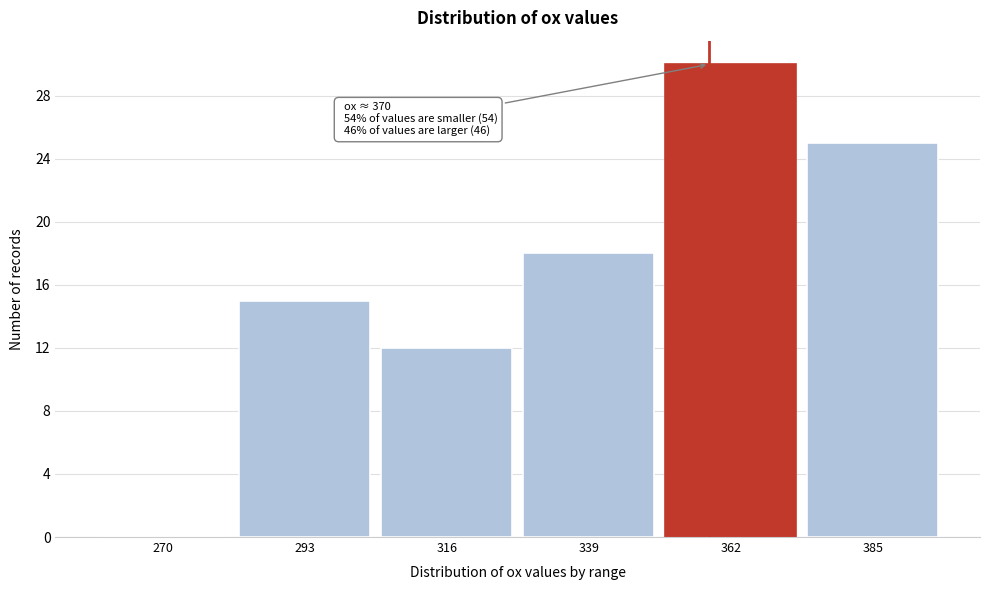

Reading left to right, what are all the values shown in this chart?

270=0	293=15	316=12	339=18	362=30	385=25